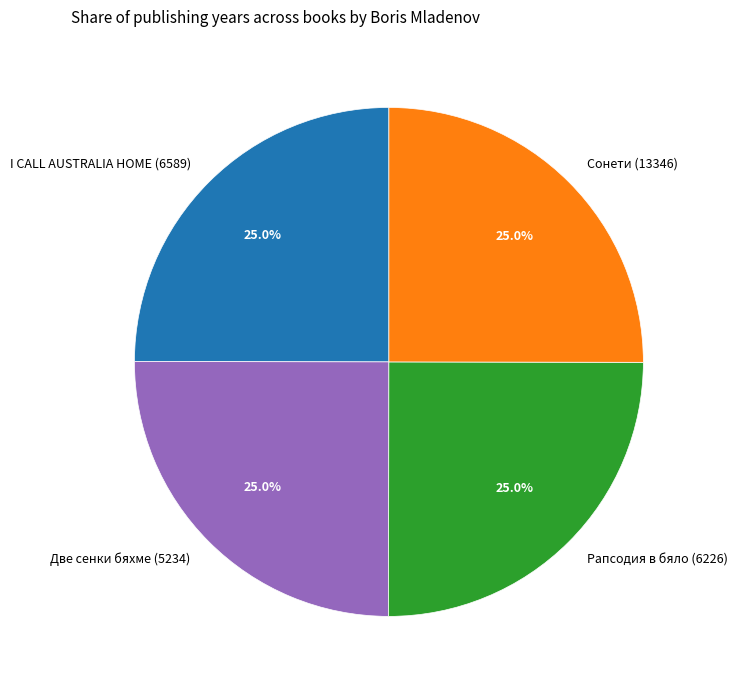

What is the ratio of the value at Две сенки бяхме (5234) to the value at Рапсодия в бяло (6226)?

1.0